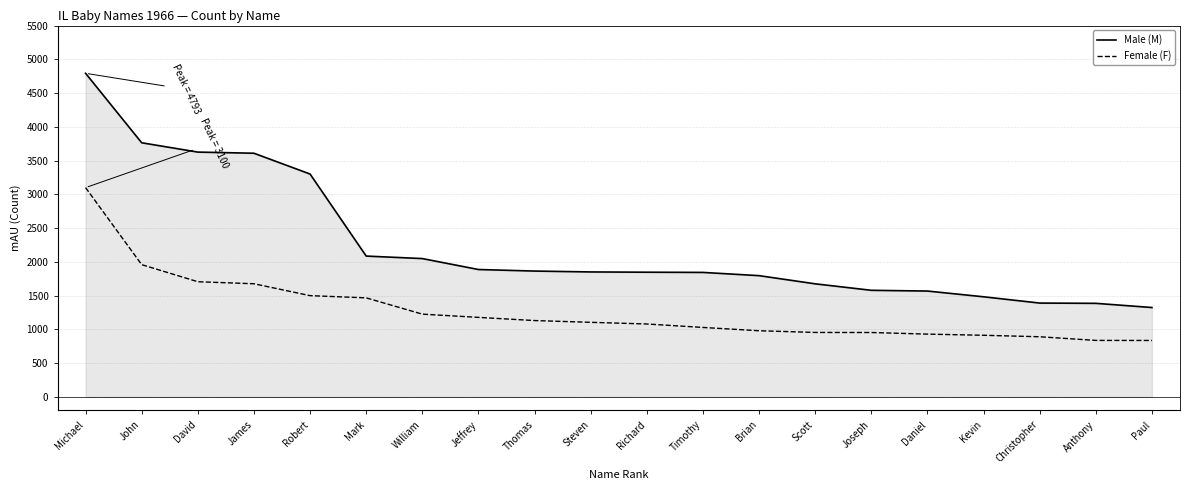

At which label is Female (F) closest to 1968?

John